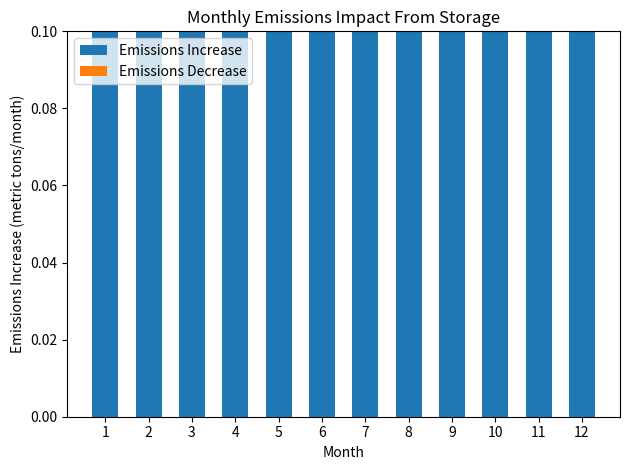

Are the bars grouped side by side (vs. stacked)?

Yes